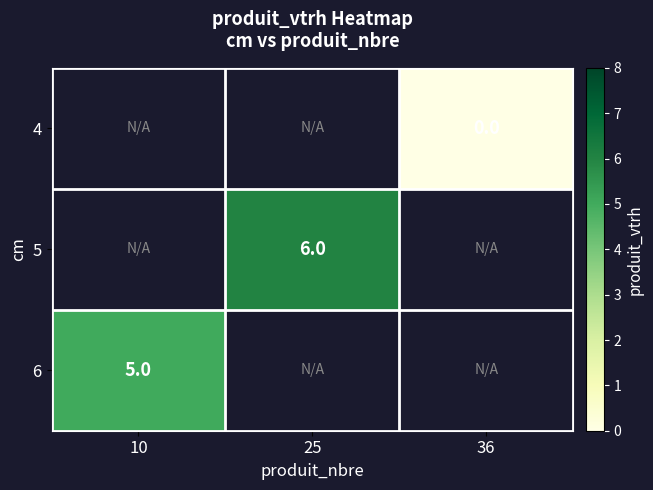

The value of 6 at 10 is 7. True or false?

False